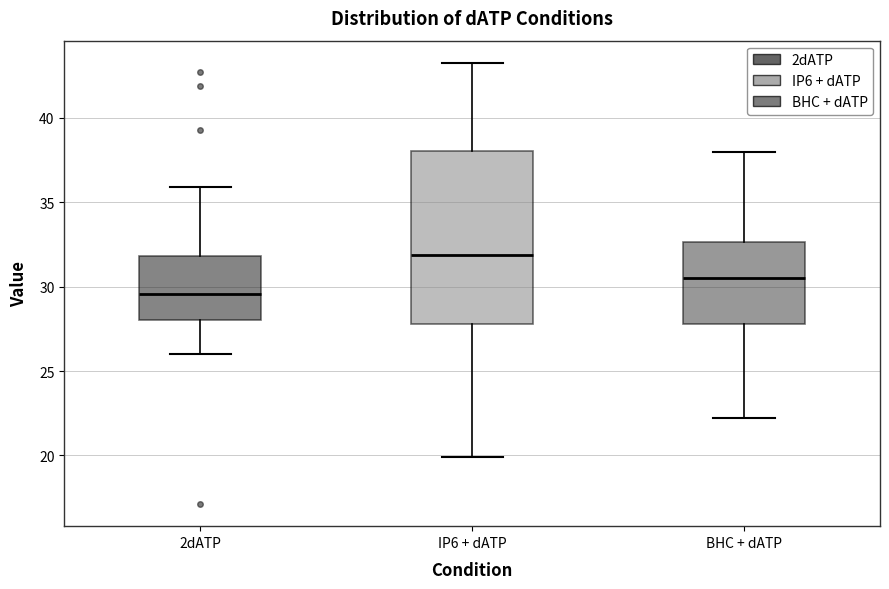

Where does the upper whisker of the box for BHC + dATP end on the y-axis? The values are not printed on the chart, so give them approximately, as read against the axis.

38.0